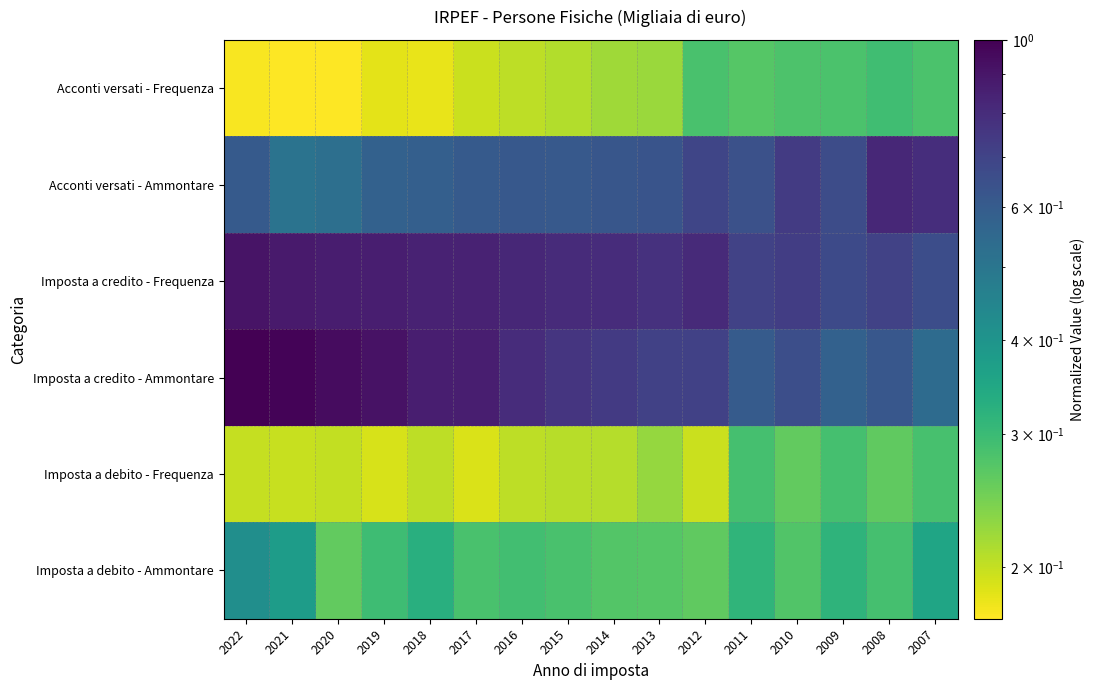

What is the smallest value displayed?

0.2